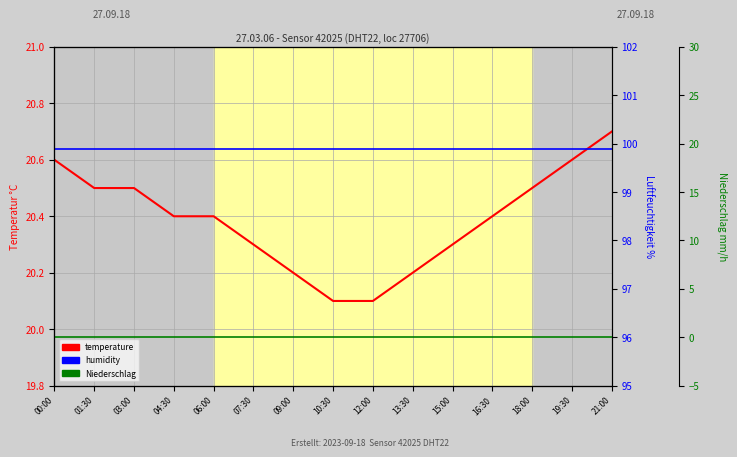

Where is Niederschlag nearest to the value 0?

00:00